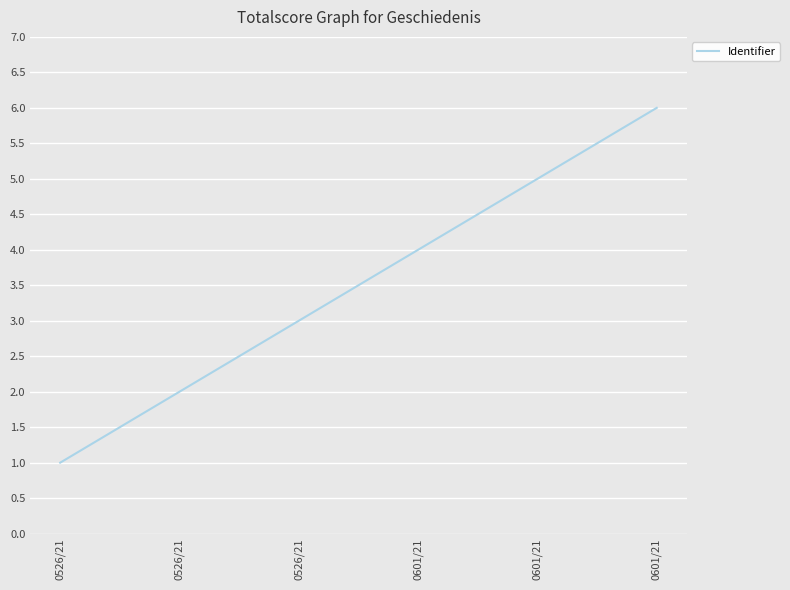

Does the chart have visible grid lines?

Yes